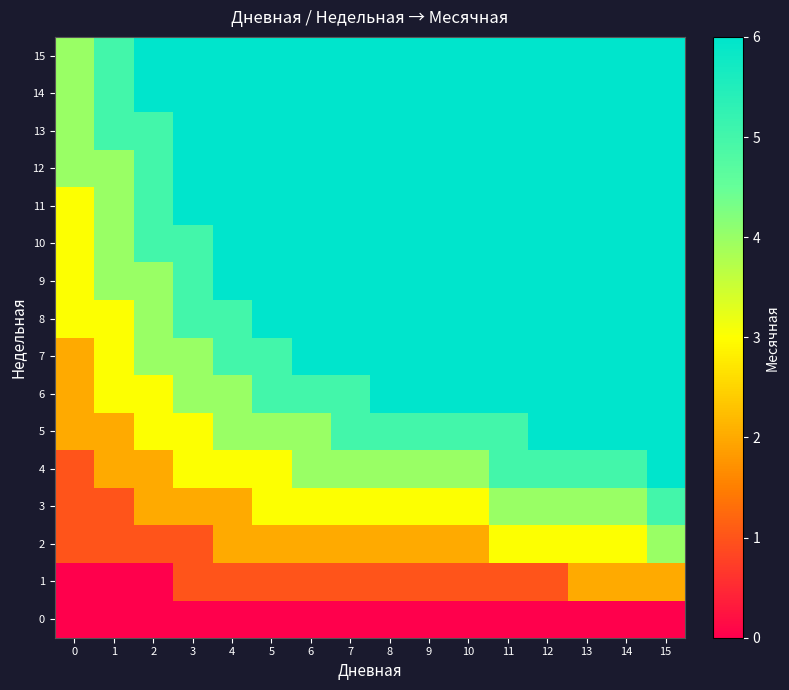

Reading left to right, extract all data points from this chart.

0: 0=0	1=0	2=0	3=0	4=0	5=0	6=0	7=0	8=0	9=0	10=0	11=0	12=0	13=0	14=0	15=0
1: 0=0	1=0	2=0	3=1	4=1	5=1	6=1	7=1	8=1	9=1	10=1	11=1	12=1	13=2	14=2	15=2
2: 0=1	1=1	2=1	3=1	4=2	5=2	6=2	7=2	8=2	9=2	10=2	11=3	12=3	13=3	14=3	15=4
3: 0=1	1=1	2=2	3=2	4=2	5=3	6=3	7=3	8=3	9=3	10=3	11=4	12=4	13=4	14=4	15=5
4: 0=1	1=2	2=2	3=3	4=3	5=3	6=4	7=4	8=4	9=4	10=4	11=5	12=5	13=5	14=5	15=6
5: 0=2	1=2	2=3	3=3	4=4	5=4	6=4	7=5	8=5	9=5	10=5	11=5	12=6	13=6	14=6	15=6
6: 0=2	1=3	2=3	3=4	4=4	5=5	6=5	7=5	8=6	9=6	10=6	11=6	12=6	13=6	14=6	15=6
7: 0=2	1=3	2=4	3=4	4=5	5=5	6=6	7=6	8=6	9=6	10=6	11=6	12=6	13=6	14=6	15=6
8: 0=3	1=3	2=4	3=5	4=5	5=6	6=6	7=6	8=6	9=6	10=6	11=6	12=6	13=6	14=6	15=6
9: 0=3	1=4	2=4	3=5	4=6	5=6	6=6	7=6	8=6	9=6	10=6	11=6	12=6	13=6	14=6	15=6
10: 0=3	1=4	2=5	3=5	4=6	5=6	6=6	7=6	8=6	9=6	10=6	11=6	12=6	13=6	14=6	15=6
11: 0=3	1=4	2=5	3=6	4=6	5=6	6=6	7=6	8=6	9=6	10=6	11=6	12=6	13=6	14=6	15=6
12: 0=4	1=4	2=5	3=6	4=6	5=6	6=6	7=6	8=6	9=6	10=6	11=6	12=6	13=6	14=6	15=6
13: 0=4	1=5	2=5	3=6	4=6	5=6	6=6	7=6	8=6	9=6	10=6	11=6	12=6	13=6	14=6	15=6
14: 0=4	1=5	2=6	3=6	4=6	5=6	6=6	7=6	8=6	9=6	10=6	11=6	12=6	13=6	14=6	15=6
15: 0=4	1=5	2=6	3=6	4=6	5=6	6=6	7=6	8=6	9=6	10=6	11=6	12=6	13=6	14=6	15=6